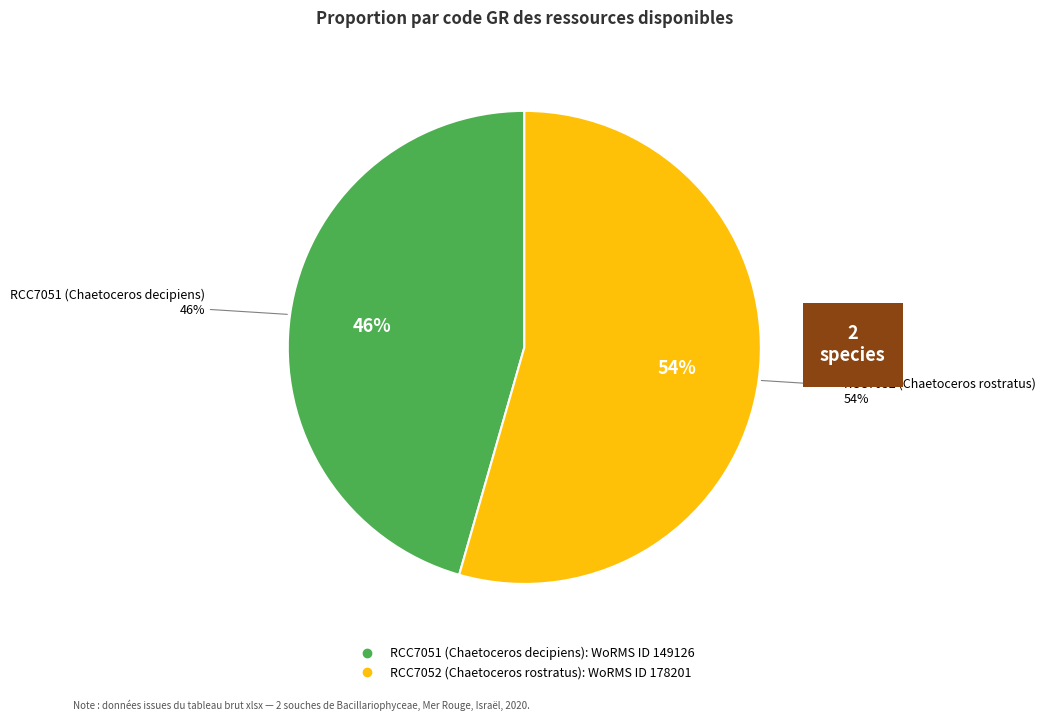

What is the smallest slice in the pie chart?

RCC7051 (Chaetoceros decipiens)